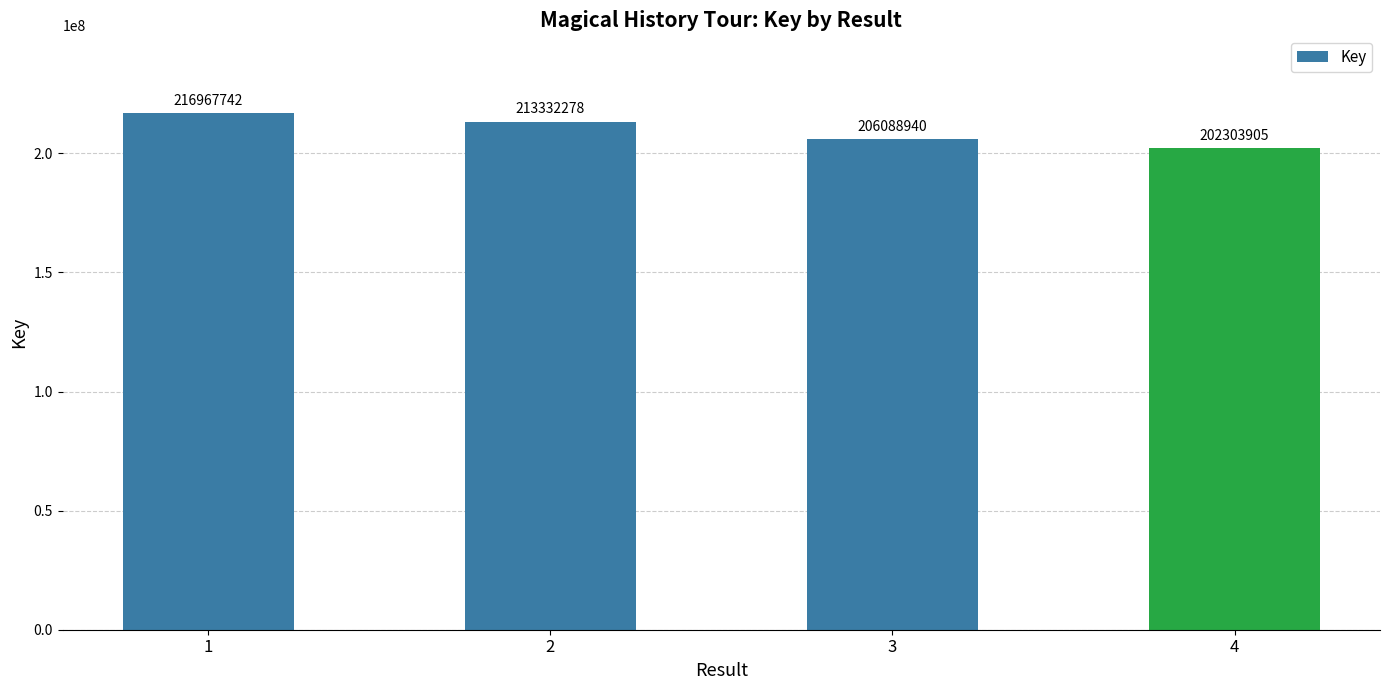

What is the value of the 2nd bar from the left?

213332278